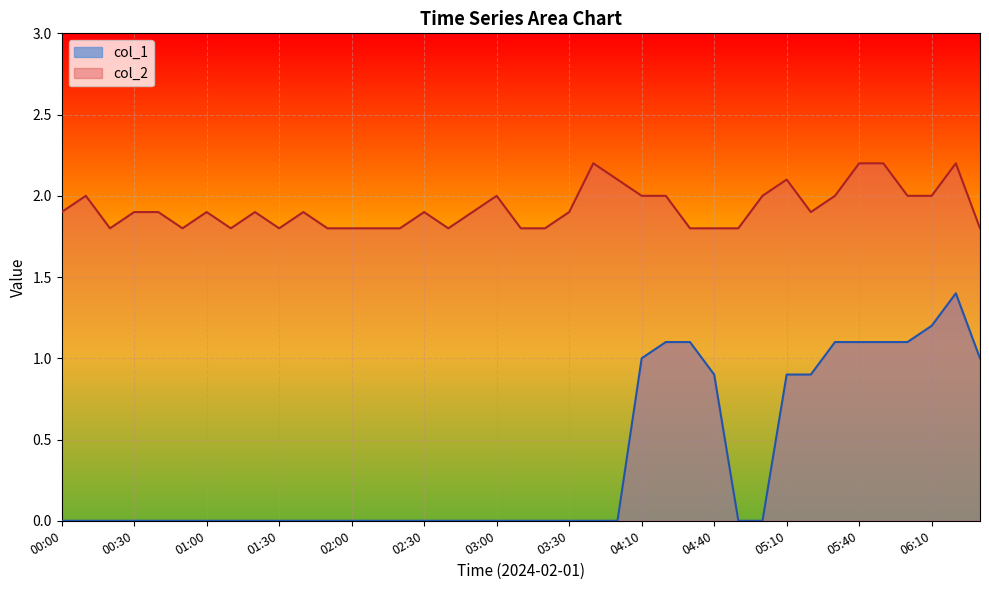

Which category has the lowest value in the col_2 series?

00:20